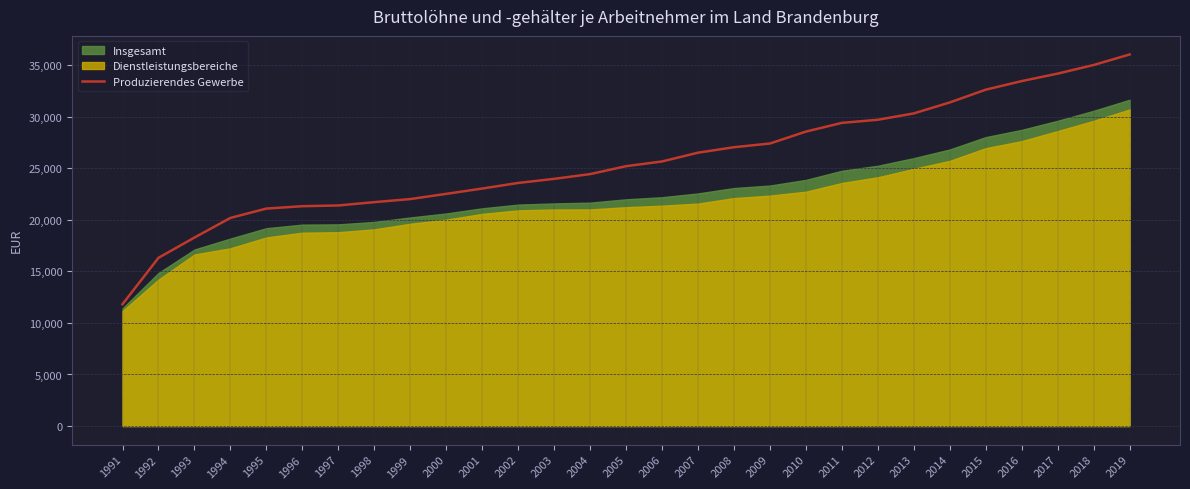

The value of Produzierendes Gewerbe at 1998 is 21717. True or false?

True